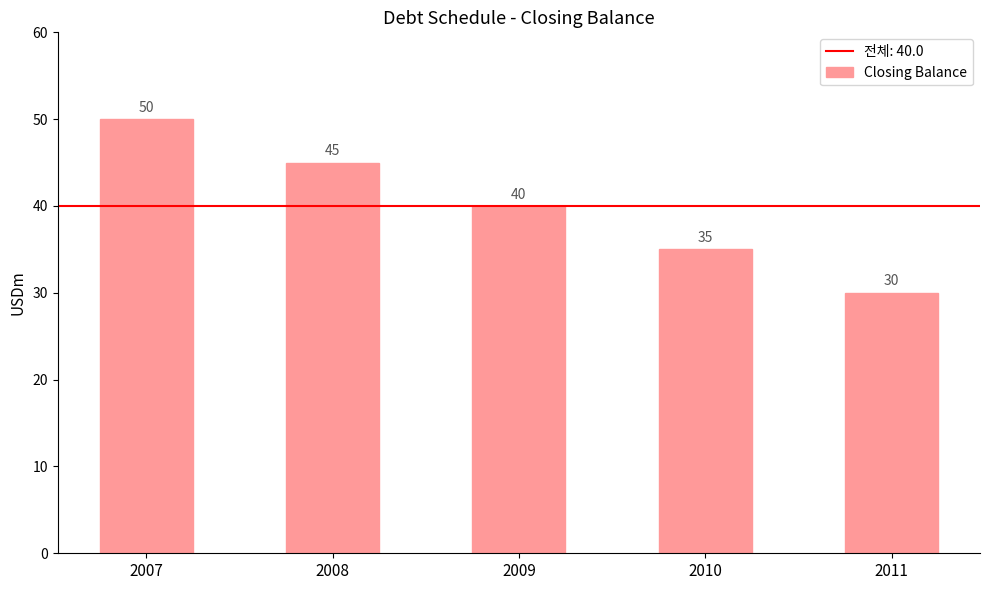

Reading left to right, extract all data points from this chart.

50	45	40	35	30